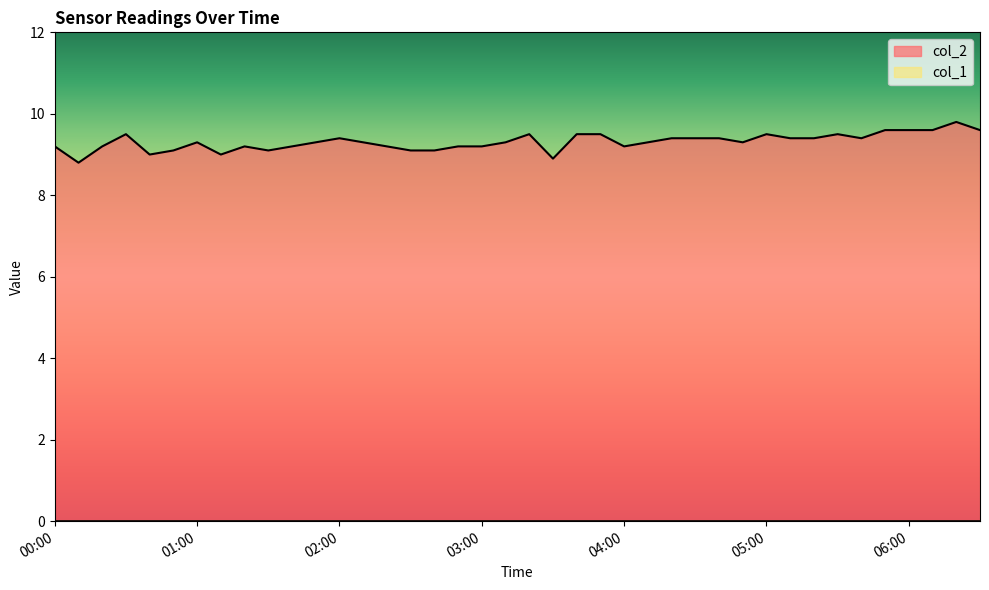

Rank the categories by value from lowest to highest.

00:10, 03:30, 00:40, 01:10, 00:50, 01:30, 02:30, 02:40, 00:00, 00:20, 01:20, 01:40, 02:20, 02:50, 03:00, 04:00, 01:00, 01:50, 02:10, 03:10, 04:10, 04:50, 02:00, 04:20, 04:30, 04:40, 05:10, 05:20, 05:40, 00:30, 03:20, 03:40, 03:50, 05:00, 05:30, 05:50, 06:00, 06:10, 06:30, 06:20